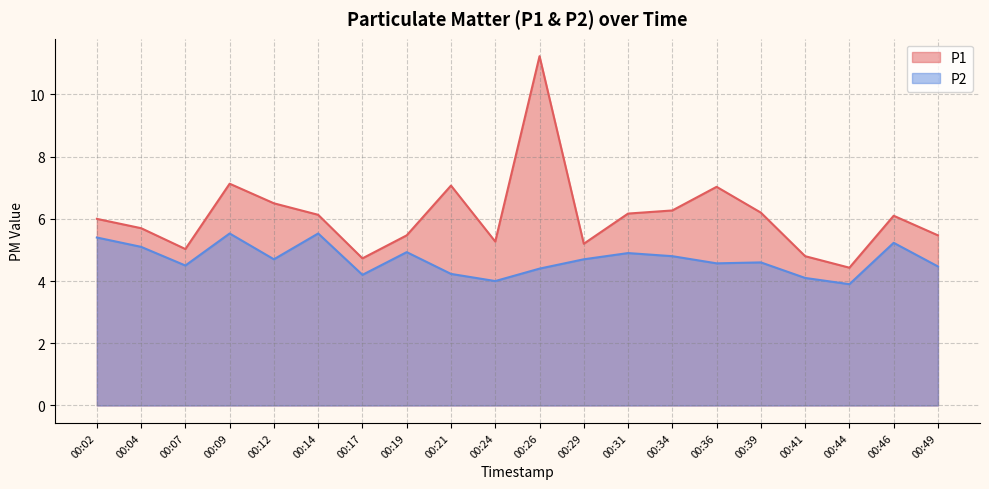

Between 00:34 and 00:46, which series saw the biggest shift?

P2